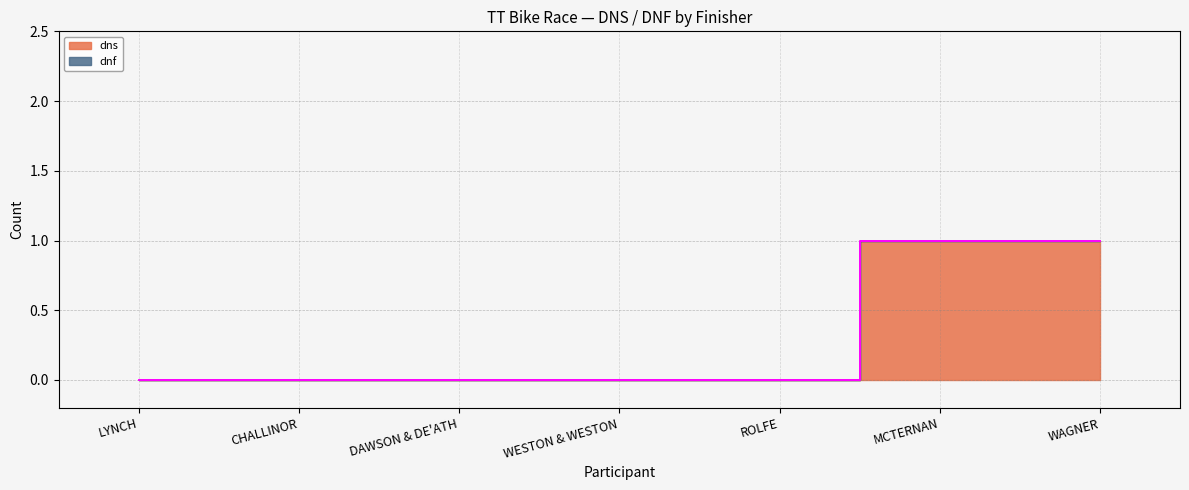

Count the number of categories in the chart.

7